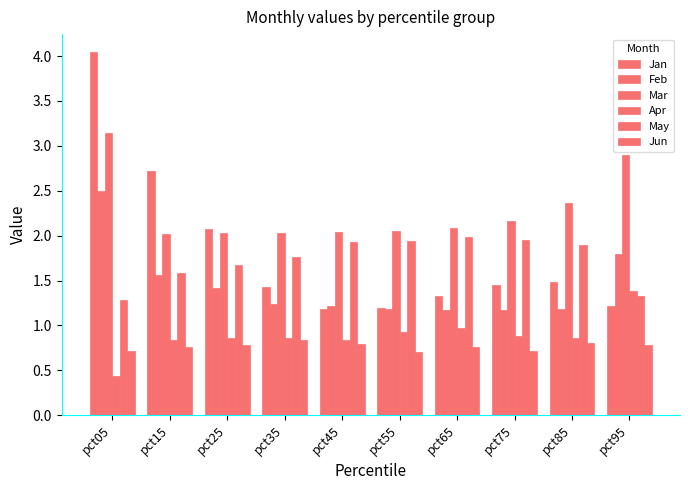

What is the total value across all series at pct45?

8.0